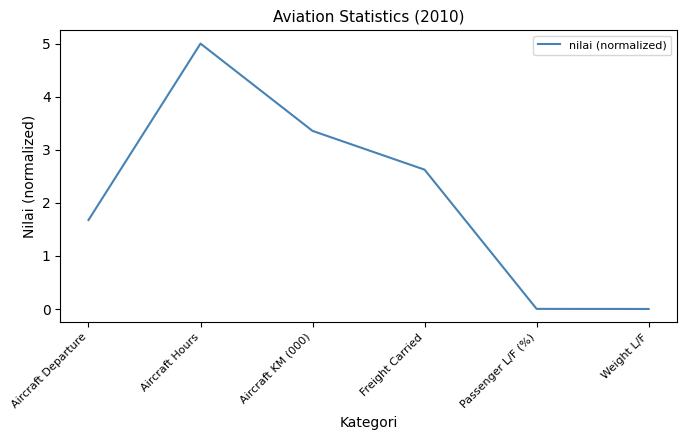

True or false: there are more than 0 points higher than both neighbors.

True